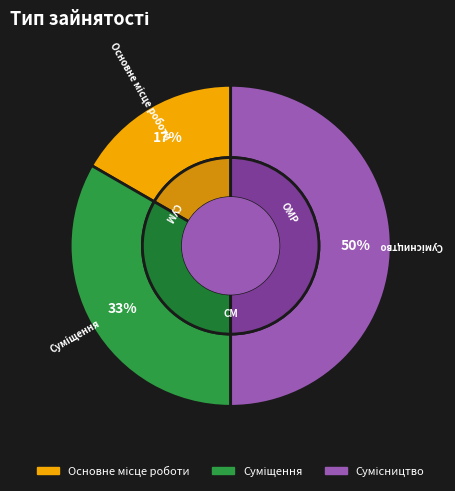

The Основне місце роботи slice represents 17% of the pie. True or false?

True